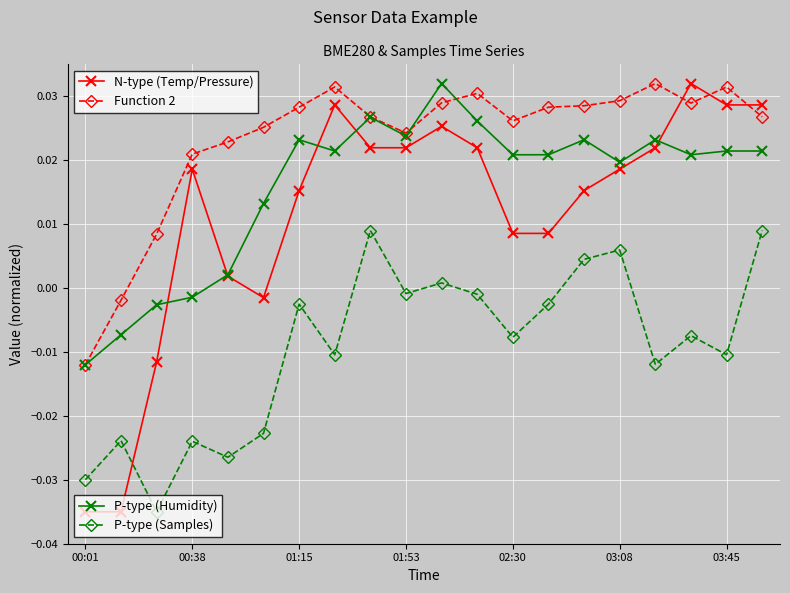

Count the number of categories in the chart.

20